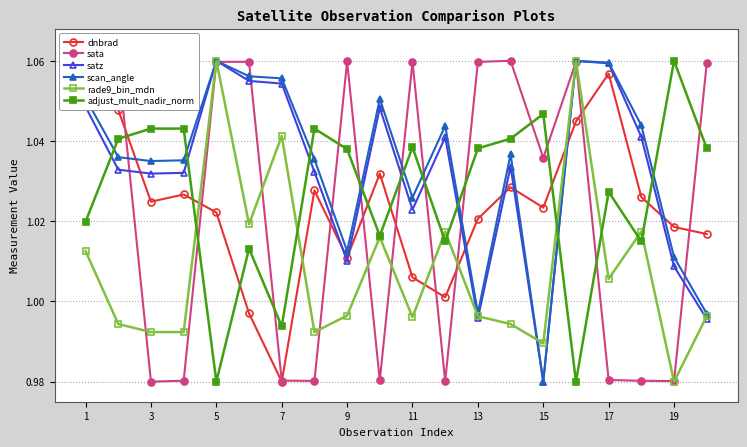

How many intersections are there between adjust_mult_nadir_norm and sata?

12